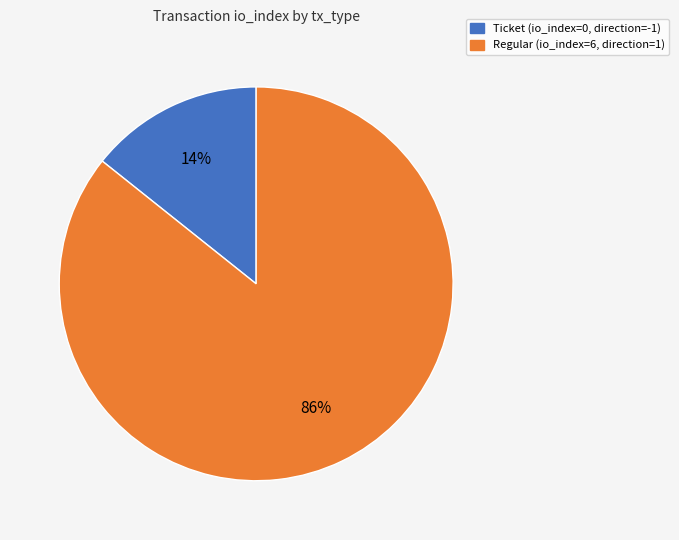

What percentage is the Regular slice, to the nearest percent?

86%